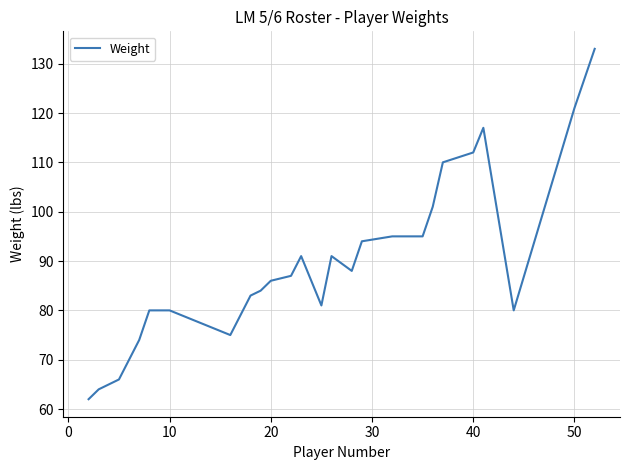

What is the greatest value displayed?

133